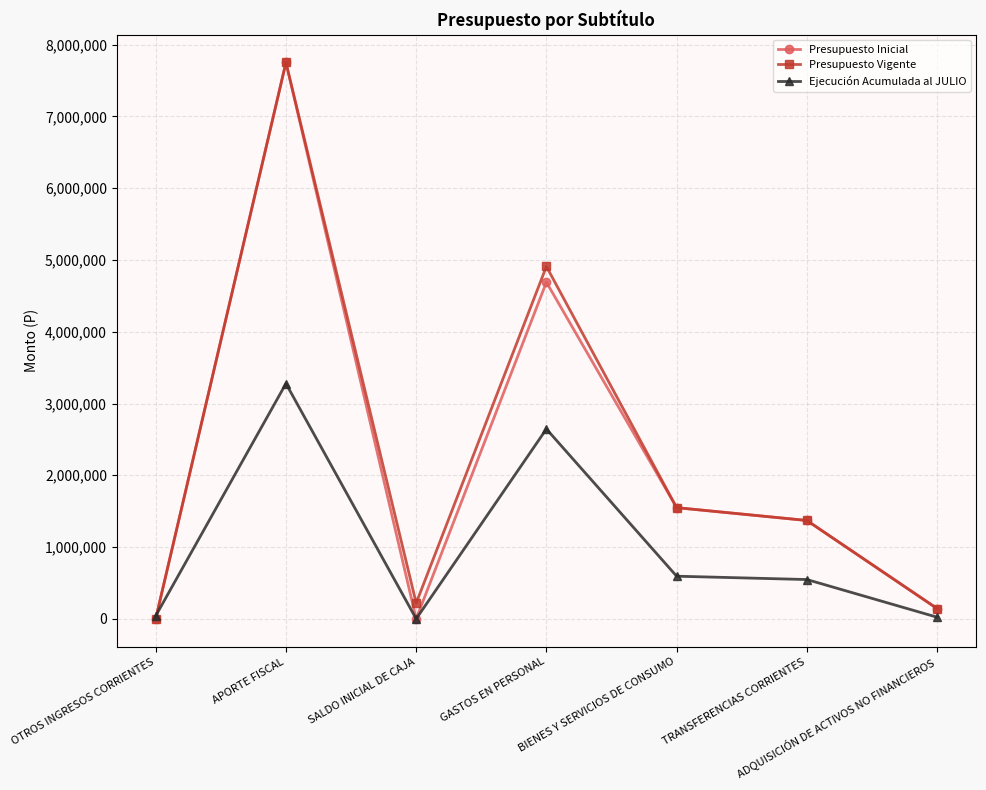

The value of Presupuesto Vigente at TRANSFERENCIAS CORRIENTES is 361701. True or false?

False